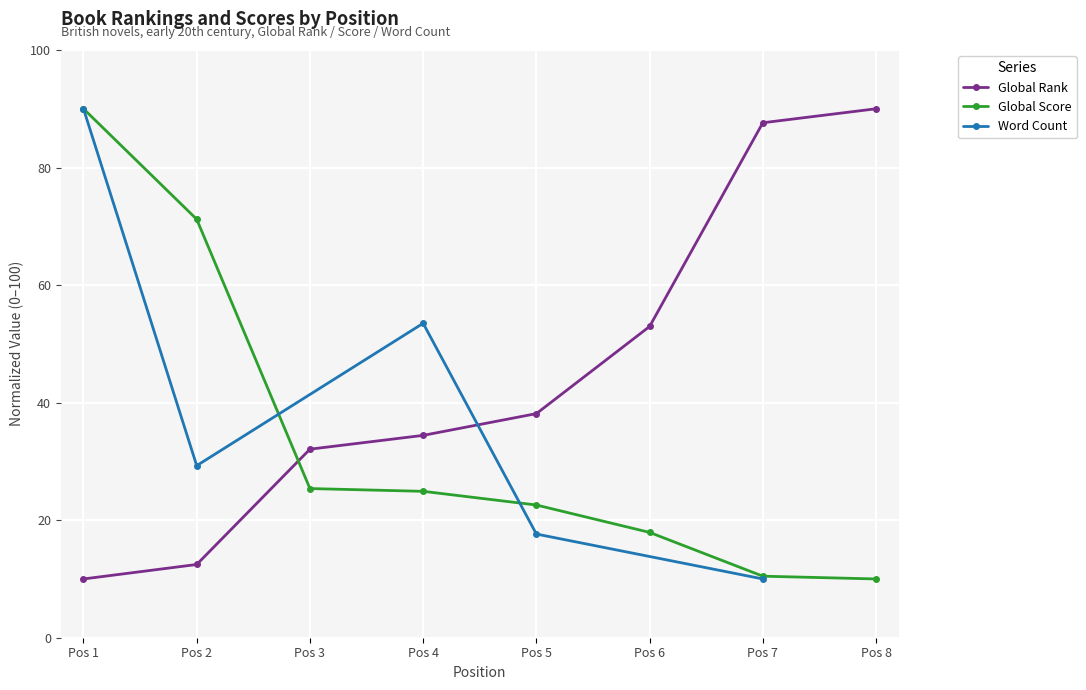

List the labels in order of Global Rank value, smallest first.

Pos 1, Pos 2, Pos 3, Pos 4, Pos 5, Pos 6, Pos 7, Pos 8